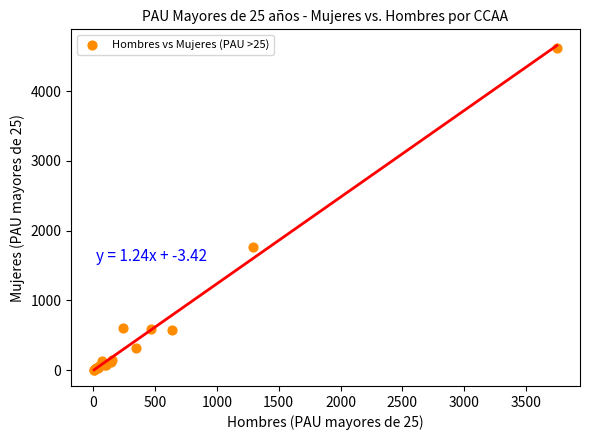

What Y value in the scatter plot is closest to 2315?

1769